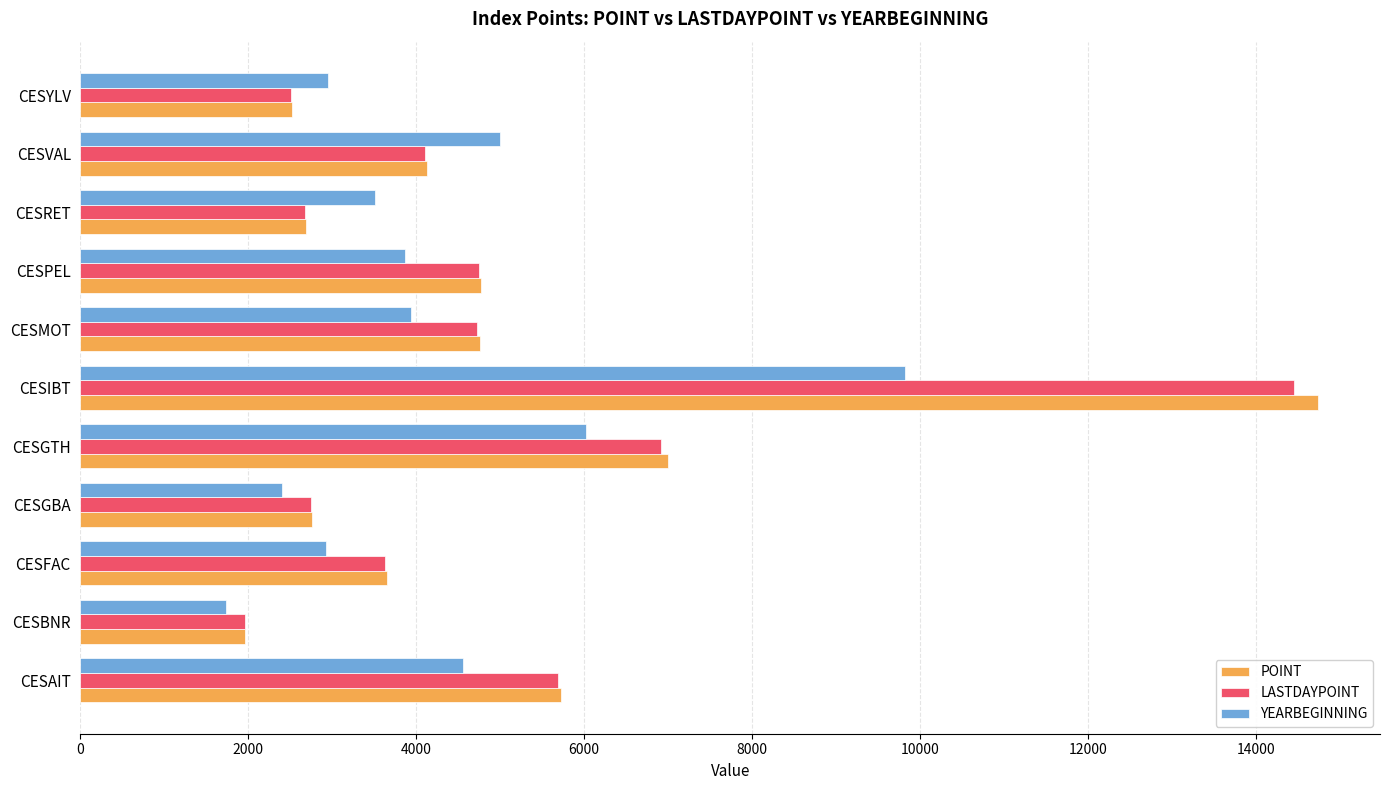

Which series has the widest spread of values?

POINT